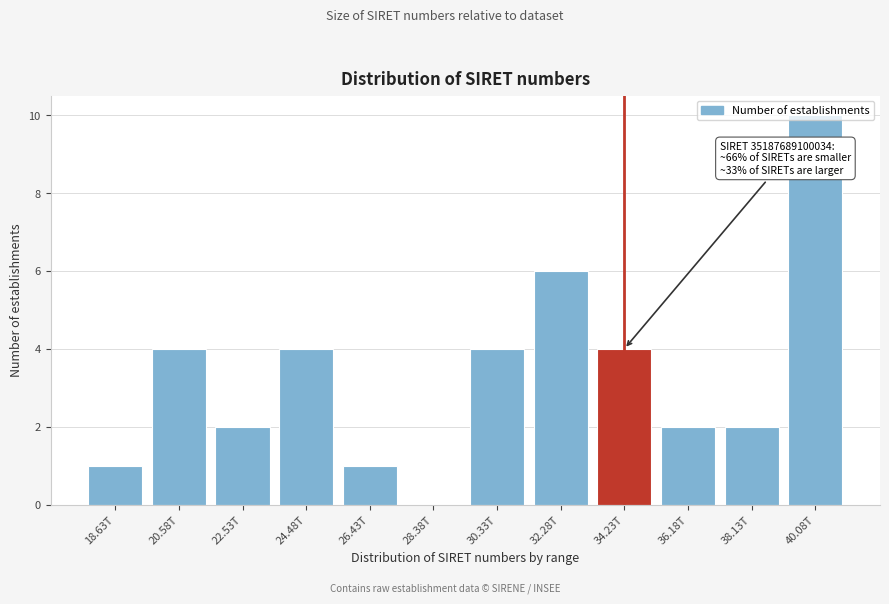

Is it true that the value at 40.08T is 4?

False